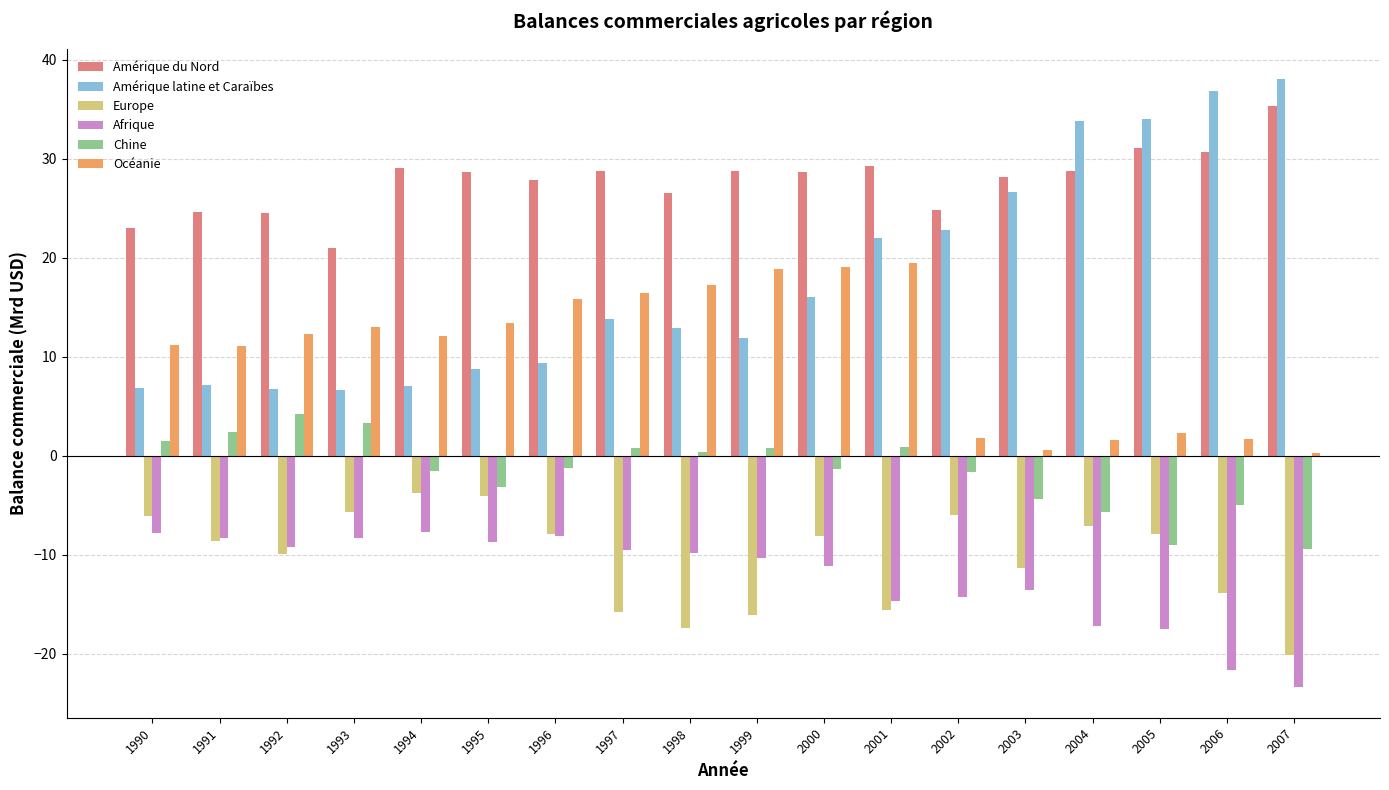

What is the average value of the Océanie series?

10.5